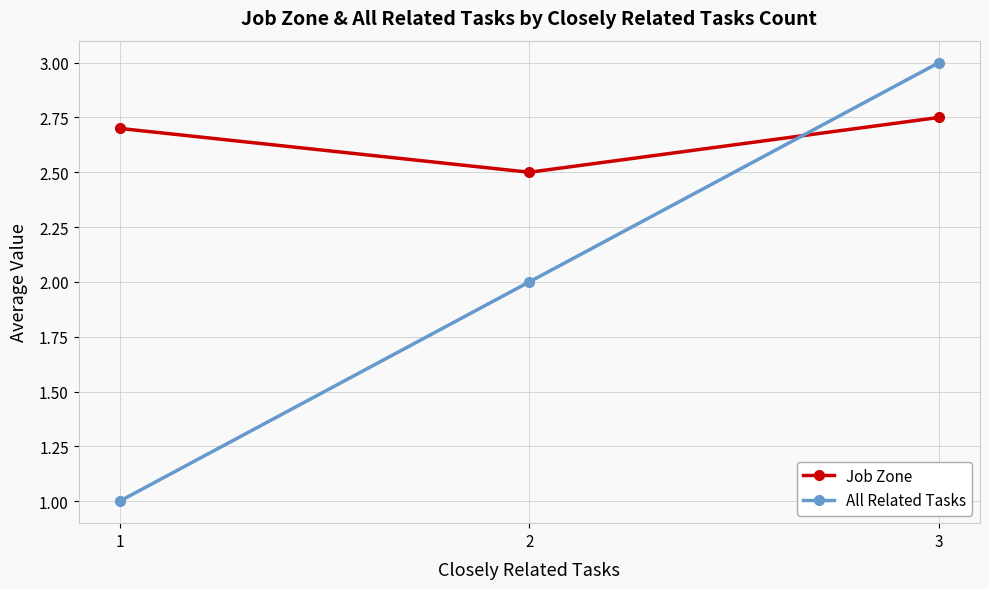

What is the sum of all All Related Tasks values?

6.0